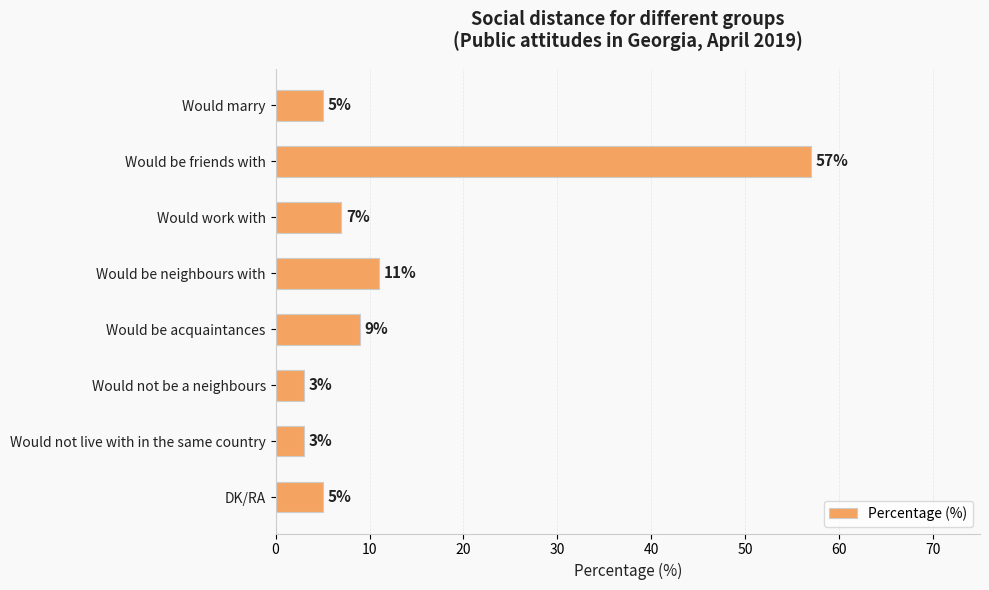

Reading bottom to top, extract all data points from this chart.

DK/RA=5	Would not live with in the same country=3	Would not be a neighbours=3	Would be acquaintances=9	Would be neighbours with=11	Would work with=7	Would be friends with=57	Would marry=5